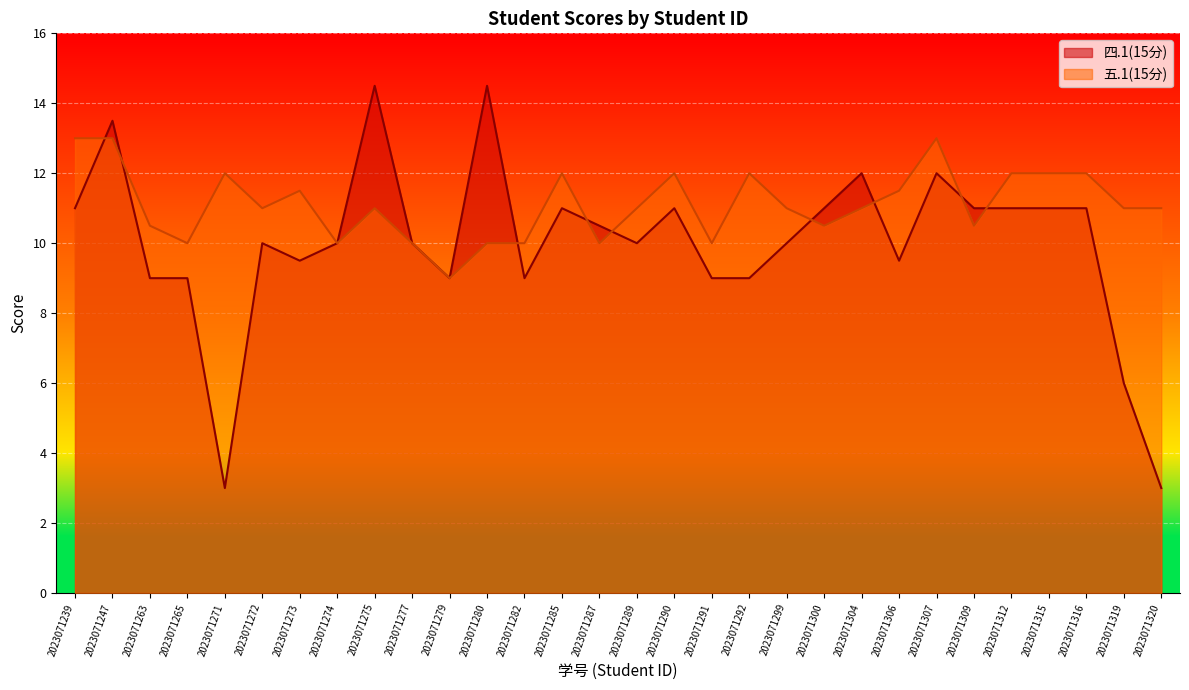

At which category does the chart reach its peak across all series?

2023071275